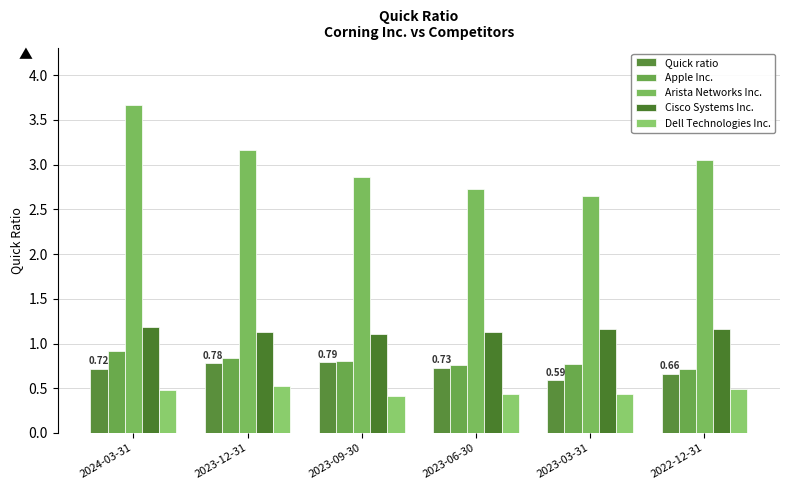

What are all the series names shown in the legend?

Quick ratio, Apple Inc., Arista Networks Inc., Cisco Systems Inc., Dell Technologies Inc.